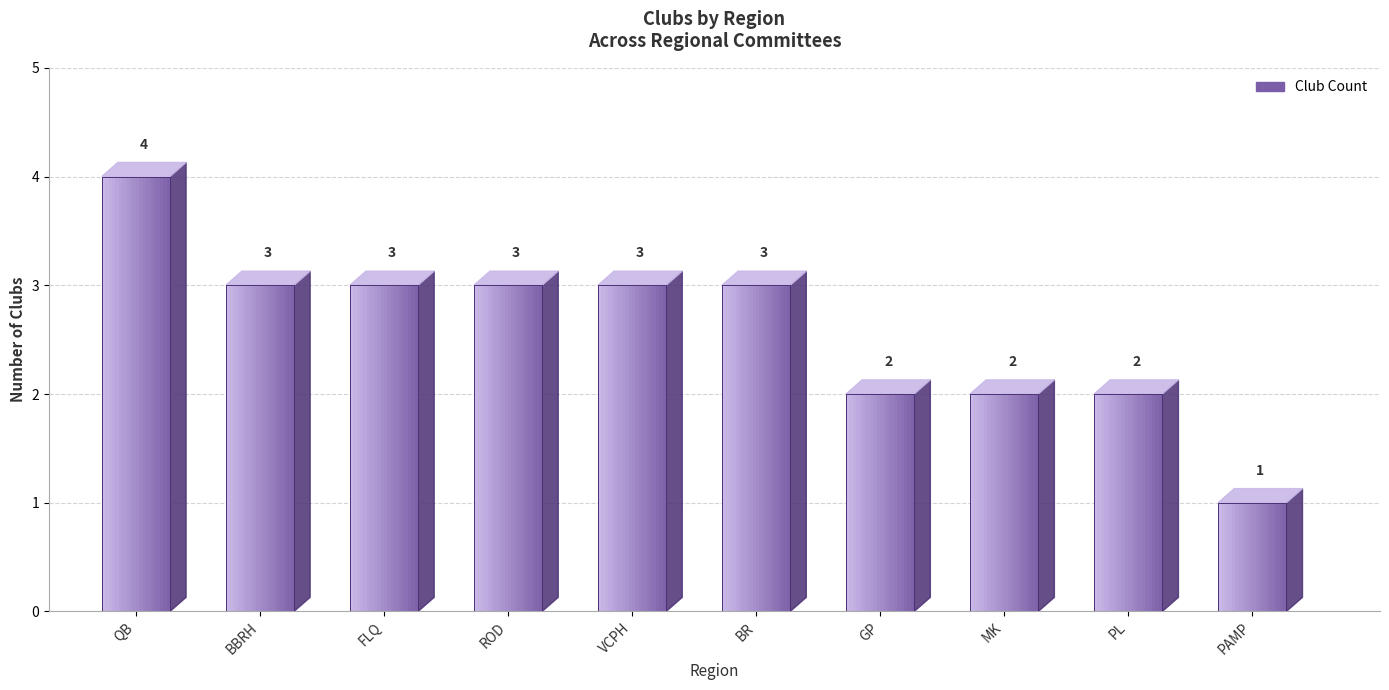

What position from the left is QB?

1